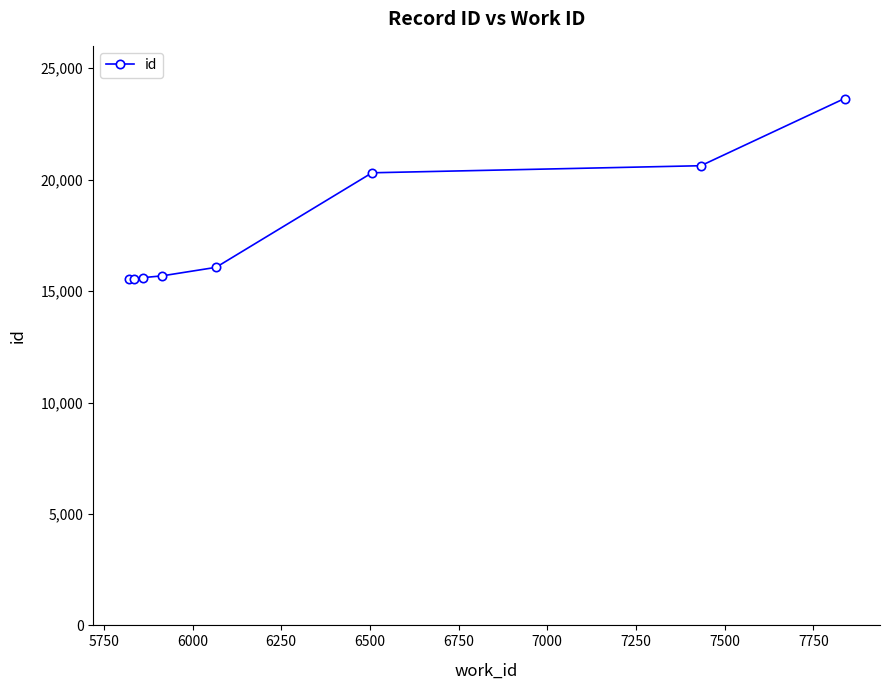

What is the smallest value displayed?

15535